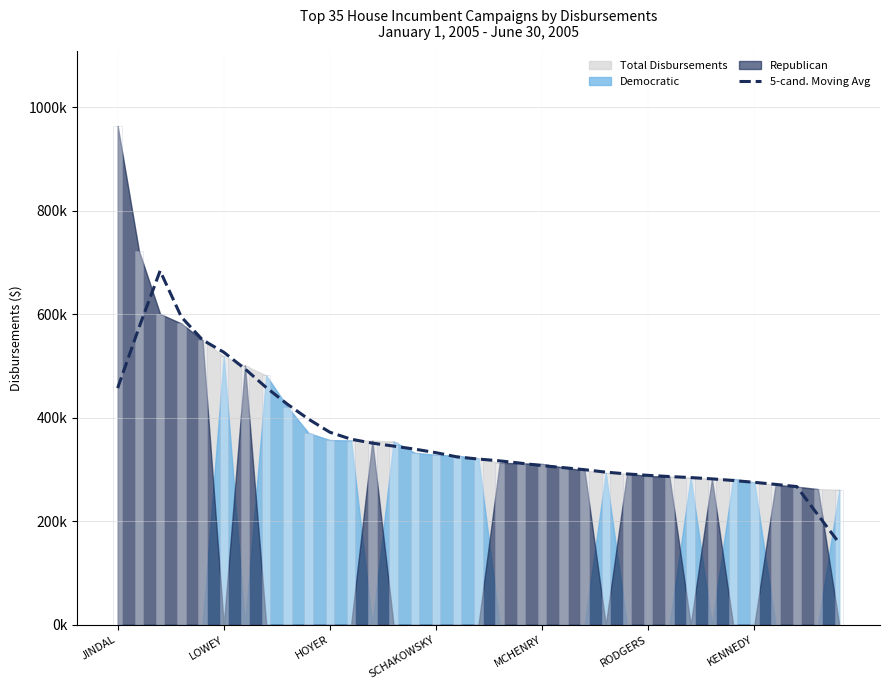

What is the change in value from 17 to 27?

-35.8